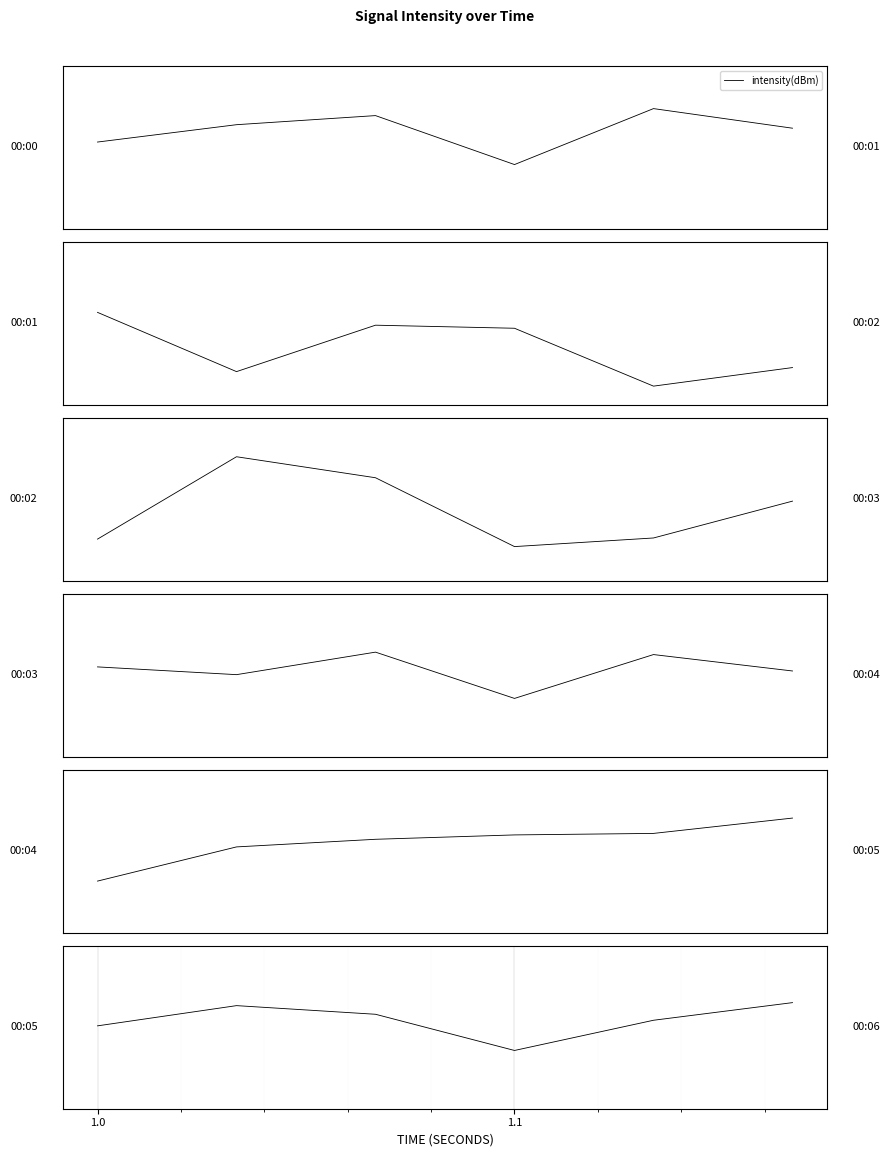

Reading right to left, transcribe all the data shown in this chart.

4.5	1.3	-4.3	2.4	4.0	0.3